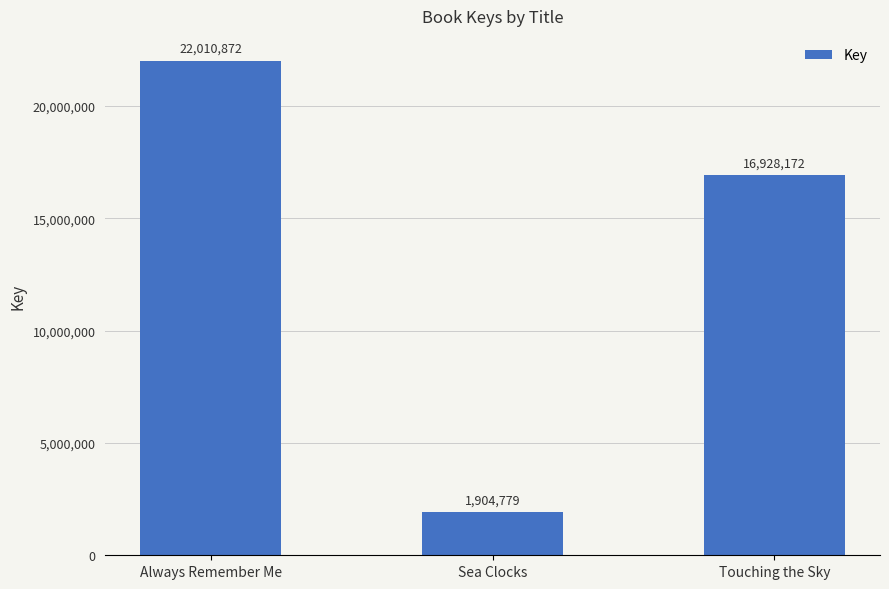

What is the greatest value displayed?

22010872